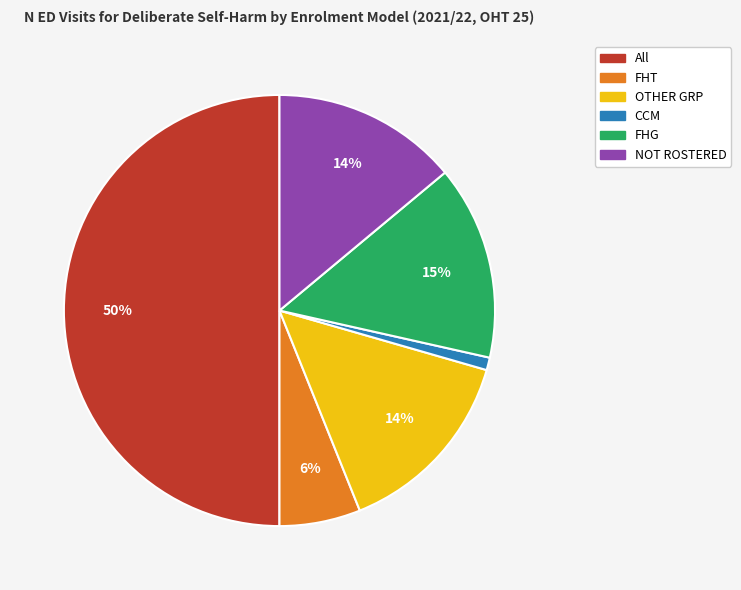

Which has a higher value, FHT or All?

All